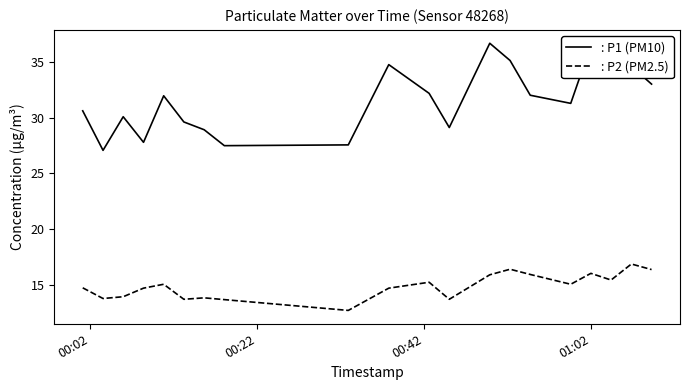

What is the smallest value displayed?

12.7